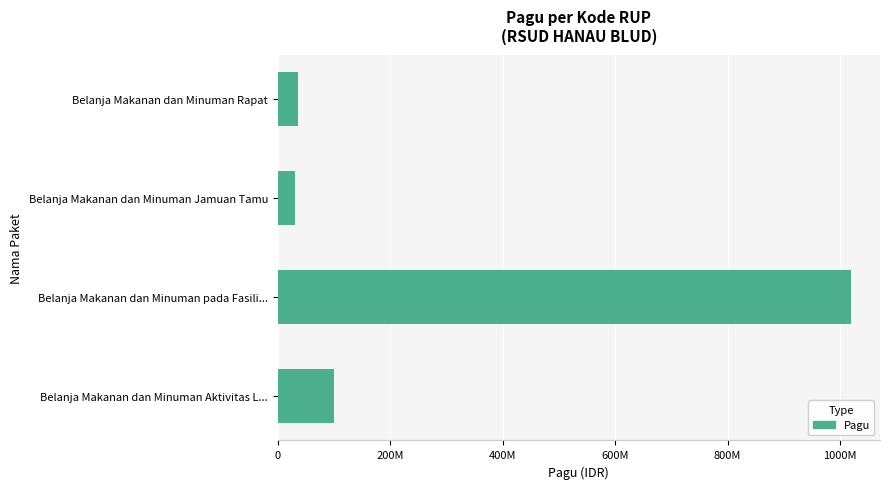

What is the average value?

296500000